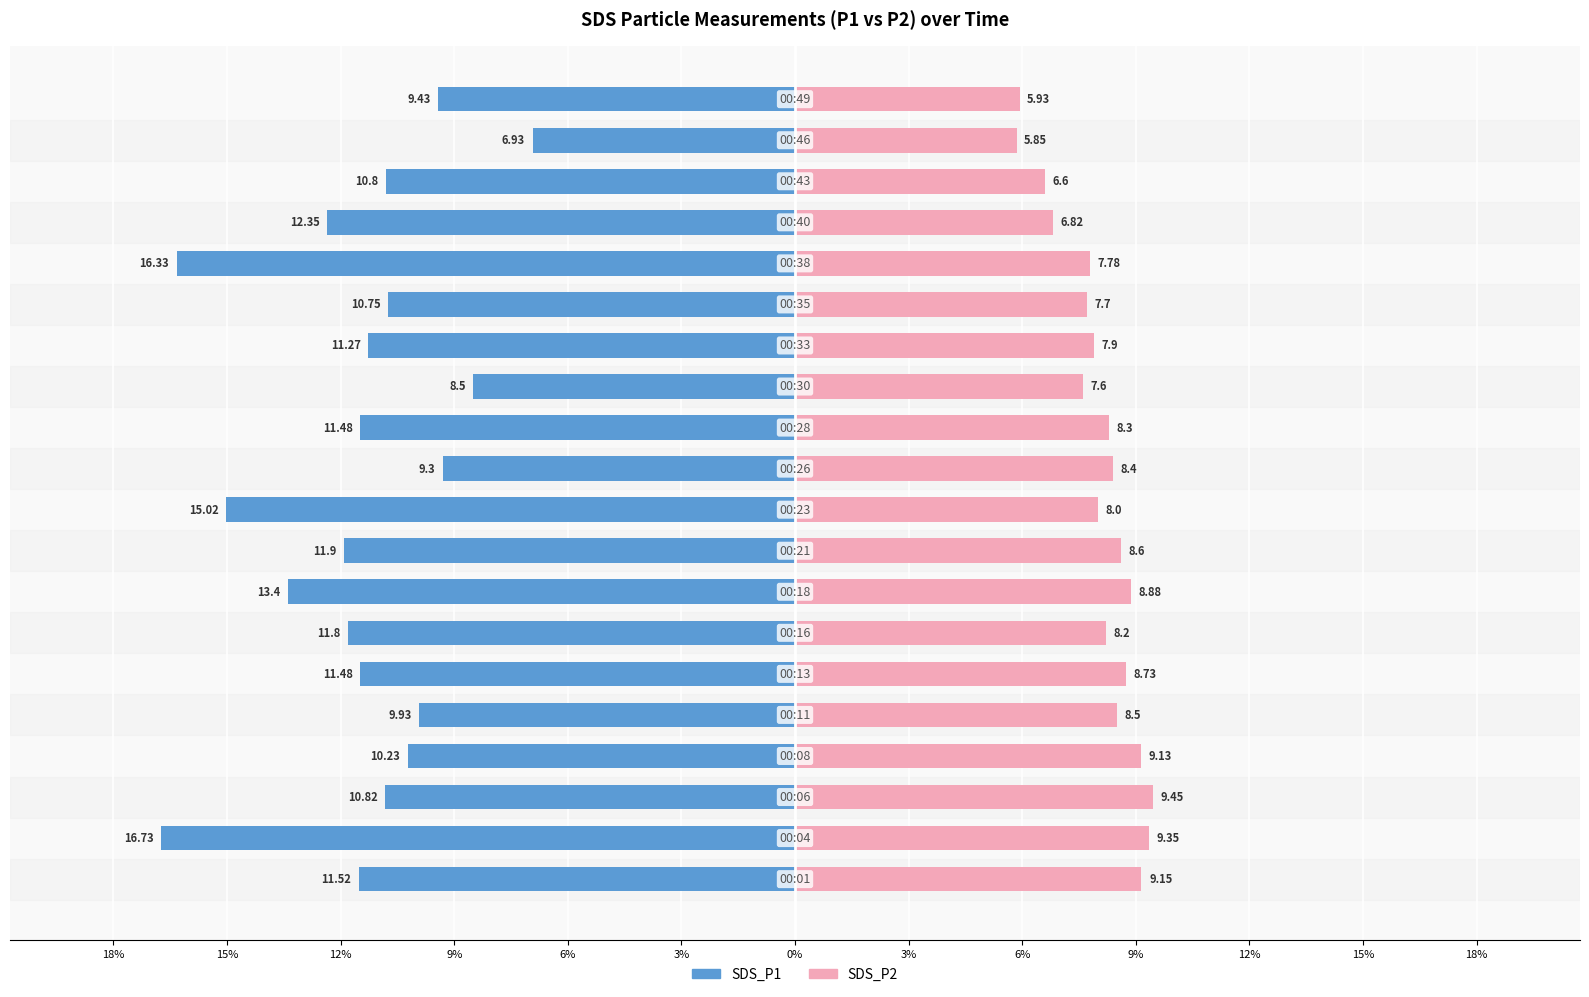

Are the bars horizontal?

Yes